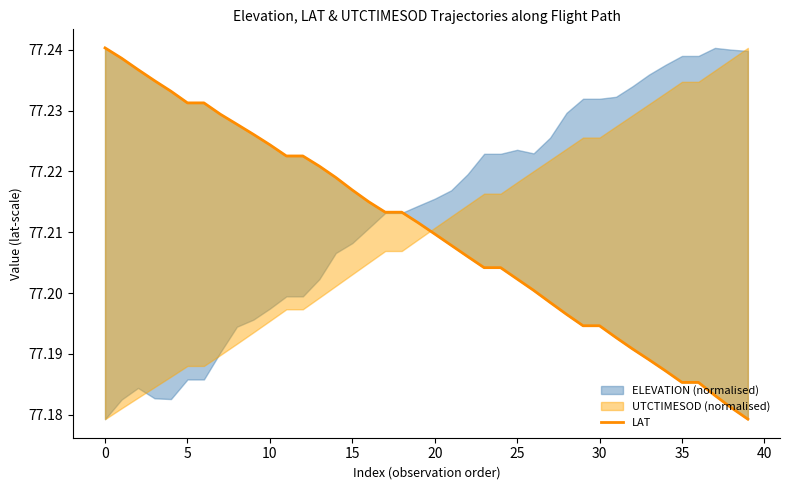

The value at 37 is 77.2. True or false?

True